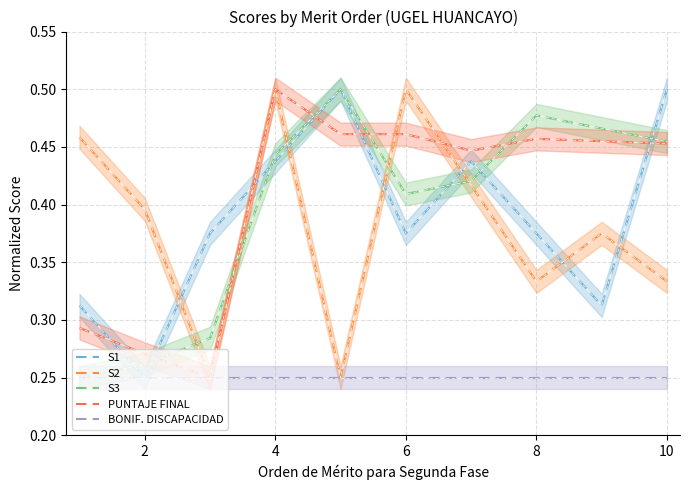

How many times do PUNTAJE FINAL and S1 cross each other?

6